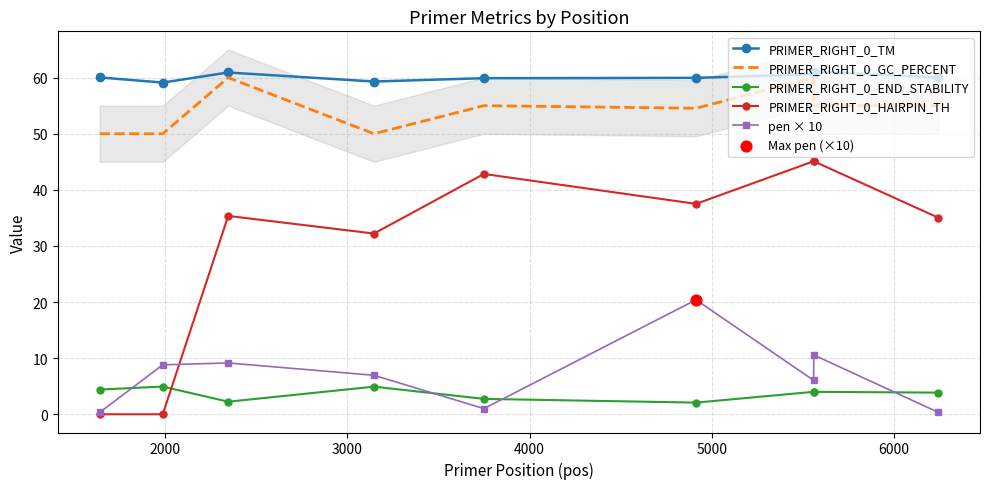

True or false: PRIMER_RIGHT_0_HAIRPIN_TH and PRIMER_RIGHT_0_TM cross at least once.

False